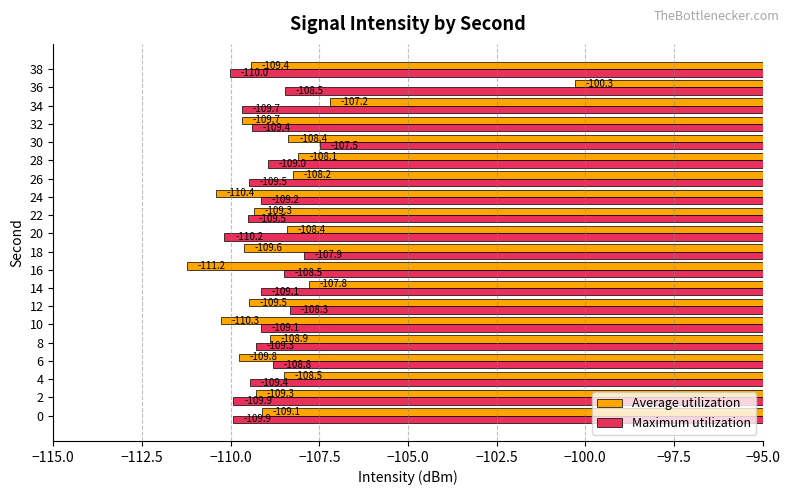

Count the number of categories in the chart.

20